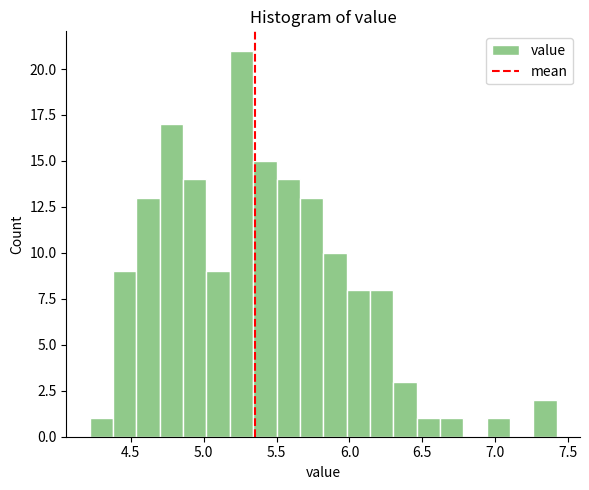

Read against the x-axis, roughly where is the centre of the tallest bar?

5.25